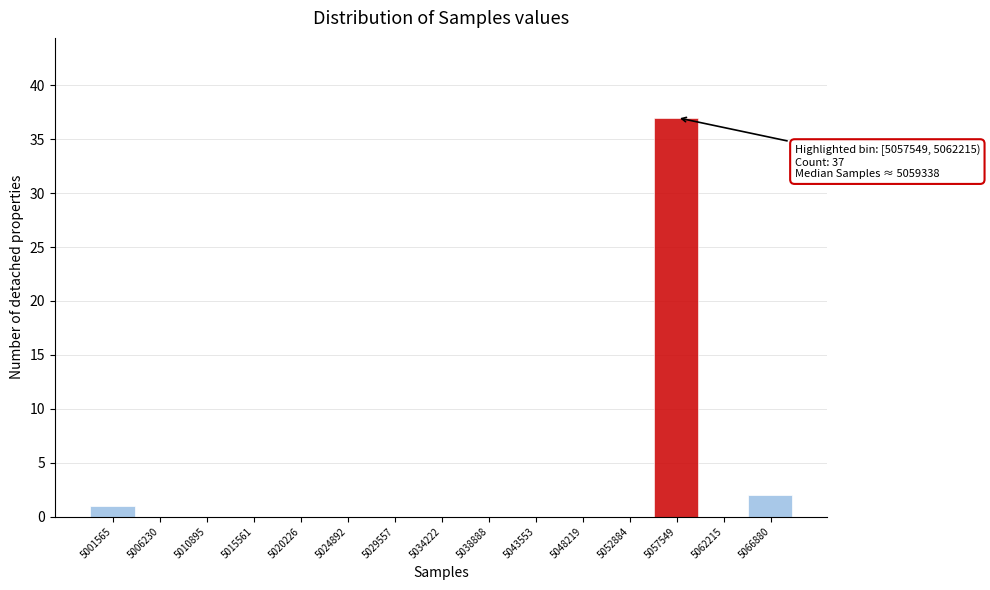

Reading left to right, transcribe all the data shown in this chart.

5001565=1	5006230=0	5010895=0	5015561=0	5020226=0	5024892=0	5029557=0	5034222=0	5038888=0	5043553=0	5048219=0	5052884=0	5057549=37	5062215=0	5066880=2